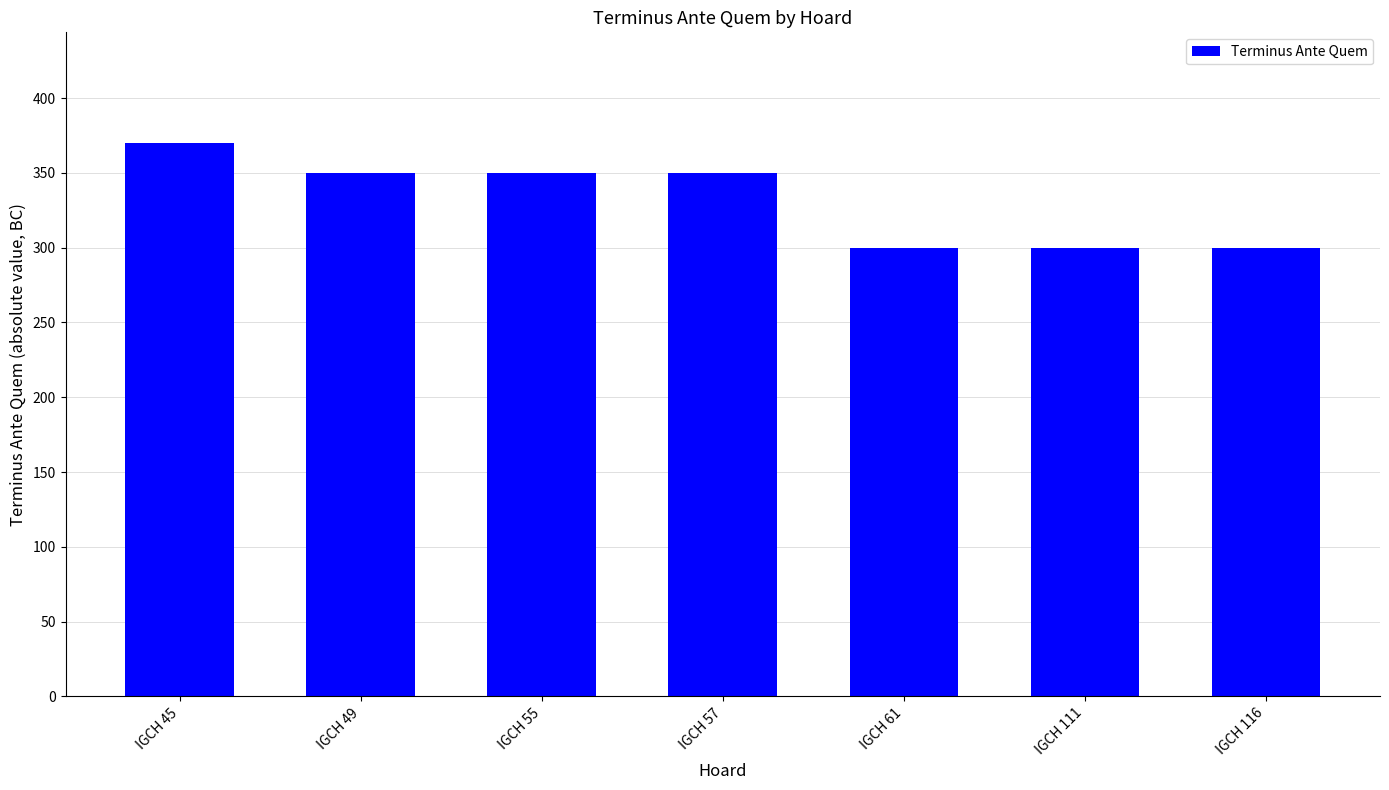

How many bars are there in total?

7